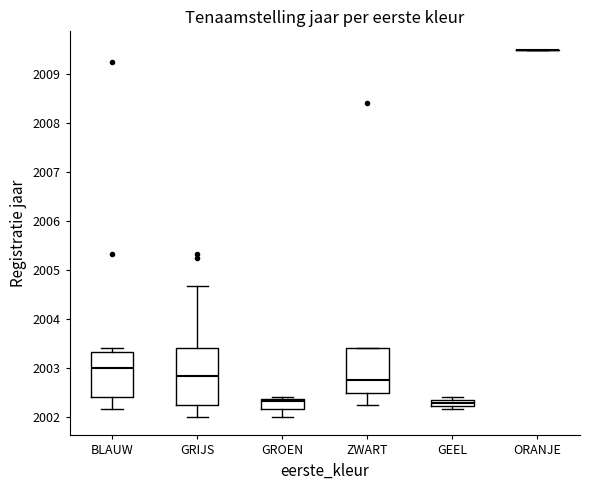

Comparing the boxes themselves (not the whiskers), which one is the tallest?

GRIJS